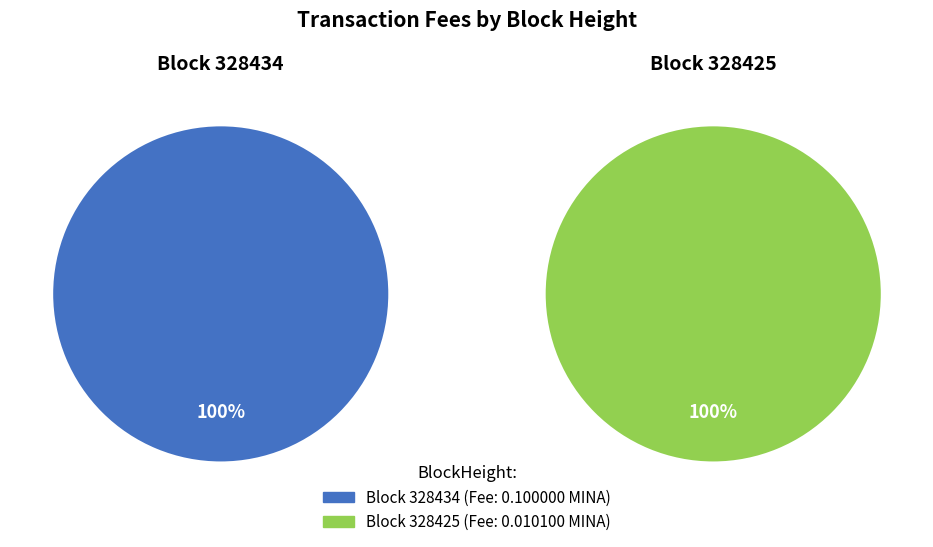

To the nearest percent, what is the difference between the largest and smallest slice percentages?

82%